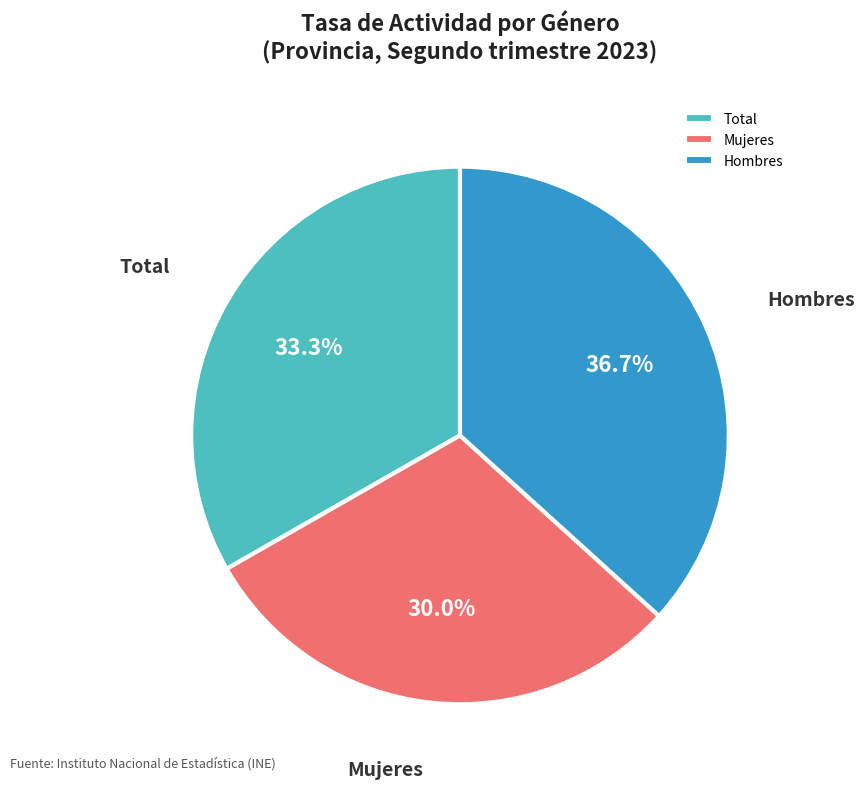

True or false: Total accounts for 33% of the total.

True